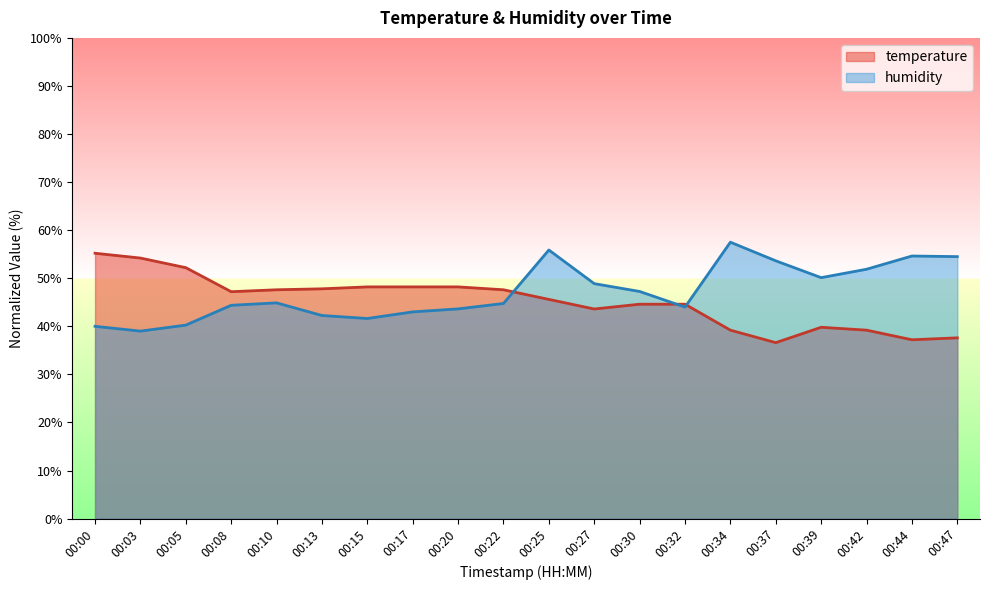

Which category has the lowest value in the temperature series?

00:37